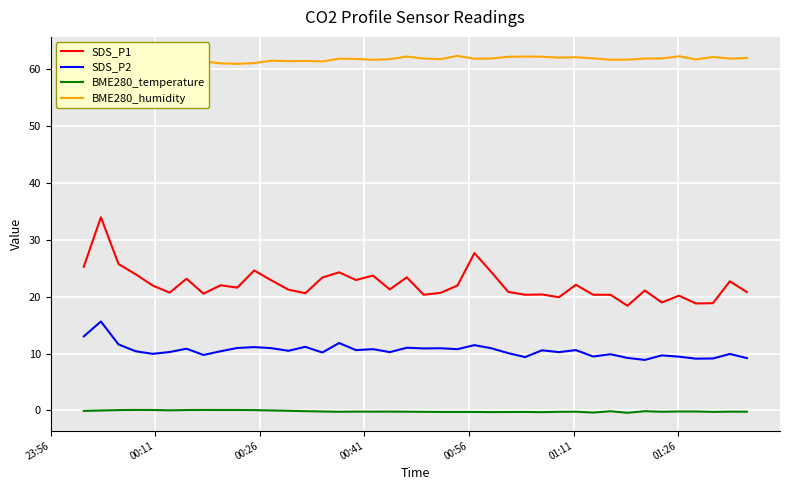

How many lines are shown in the chart?

4